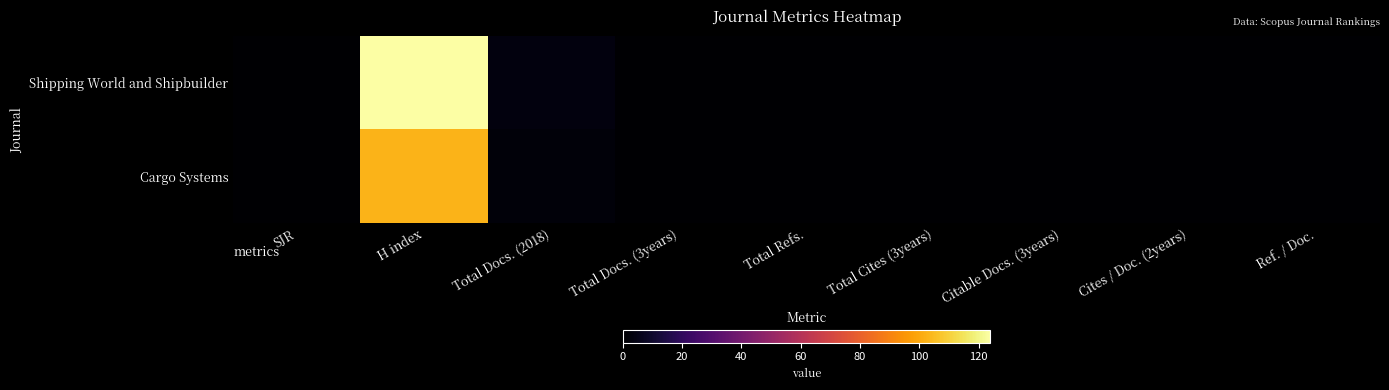

What is the greatest value displayed?

124